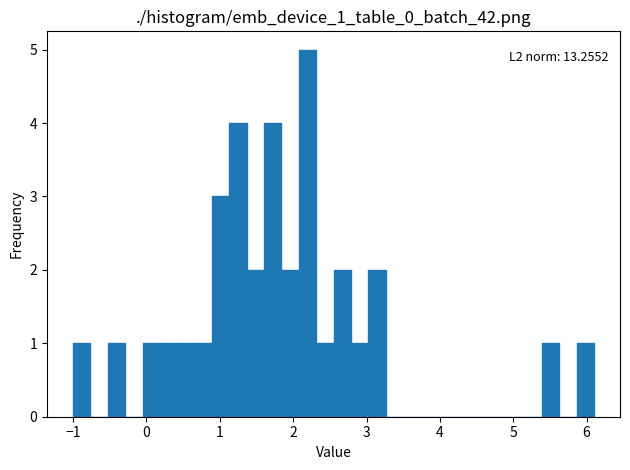

Around what value on the x-axis is the tallest bar? Give the approximate position of its centre, as read against the axis.

2.2